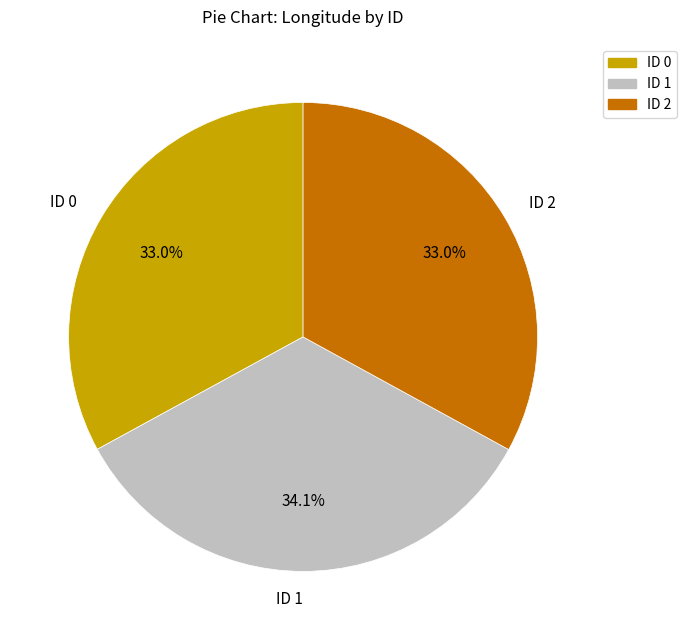

How many segments does this pie chart have?

3